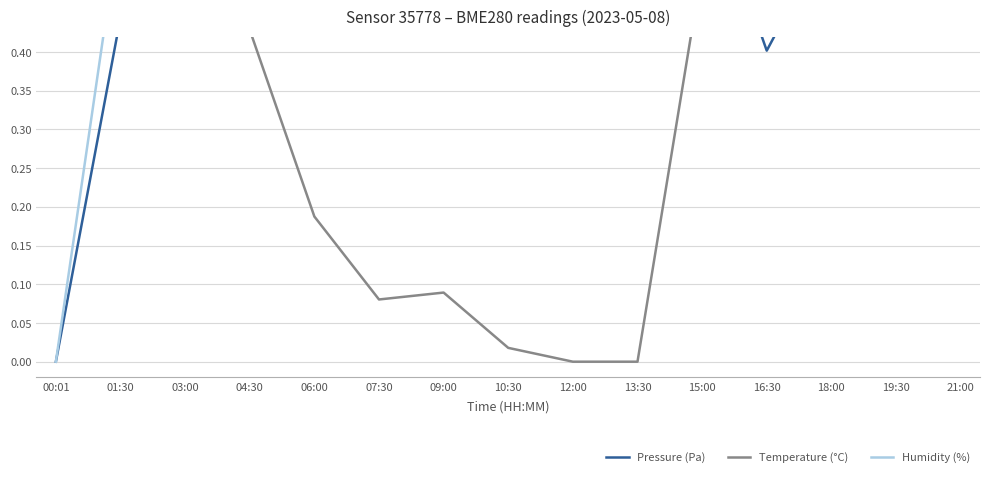

How many lines are shown in the chart?

3